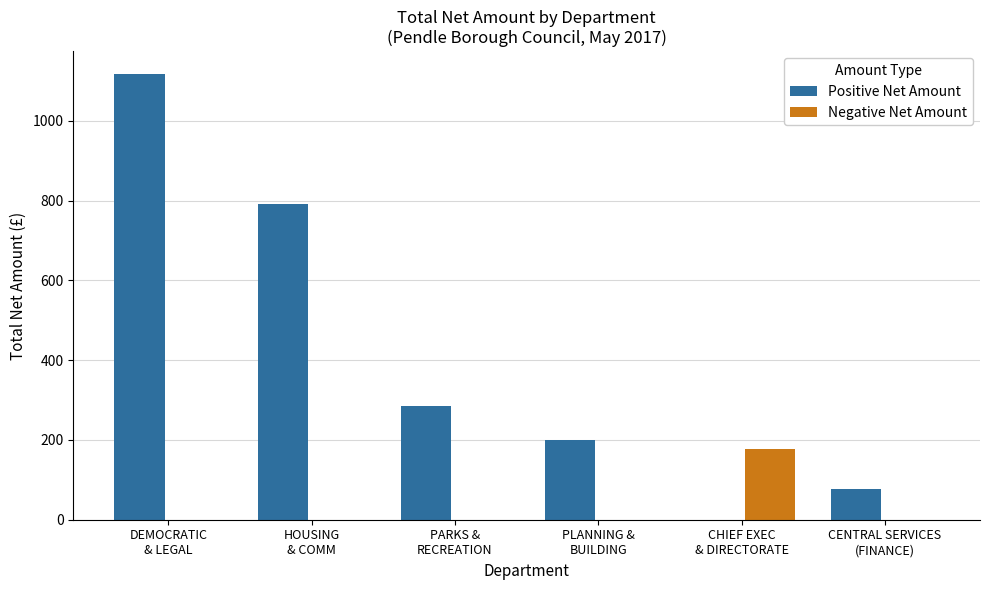

What is the total value across all series at CENTRAL SERVICES
(FINANCE)?

76.4